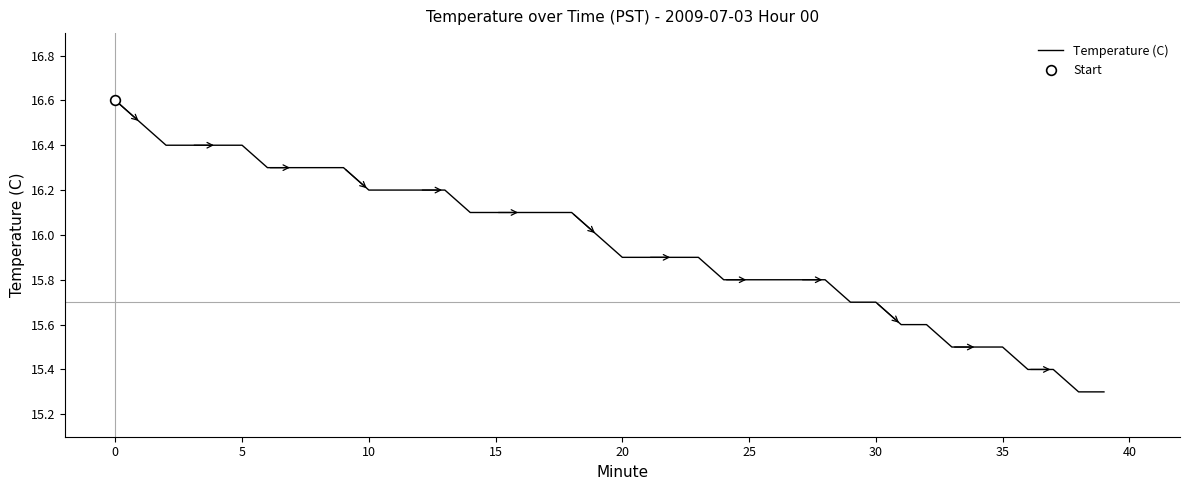

What is the average value?

16.0